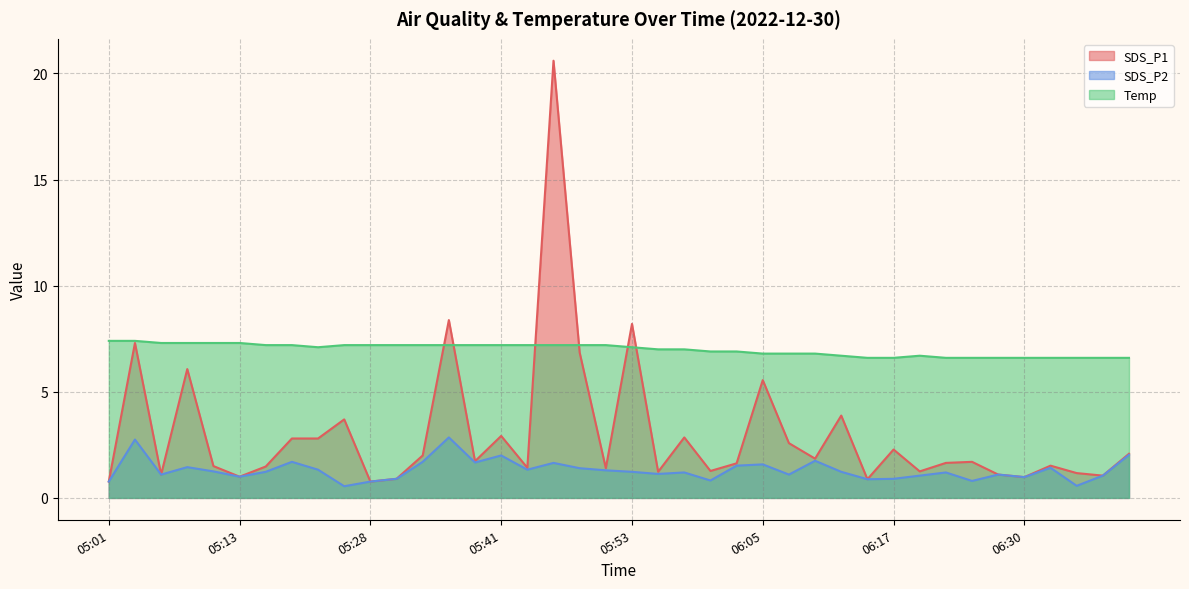

True or false: Temp and SDS_P2 intersect in this chart.

False